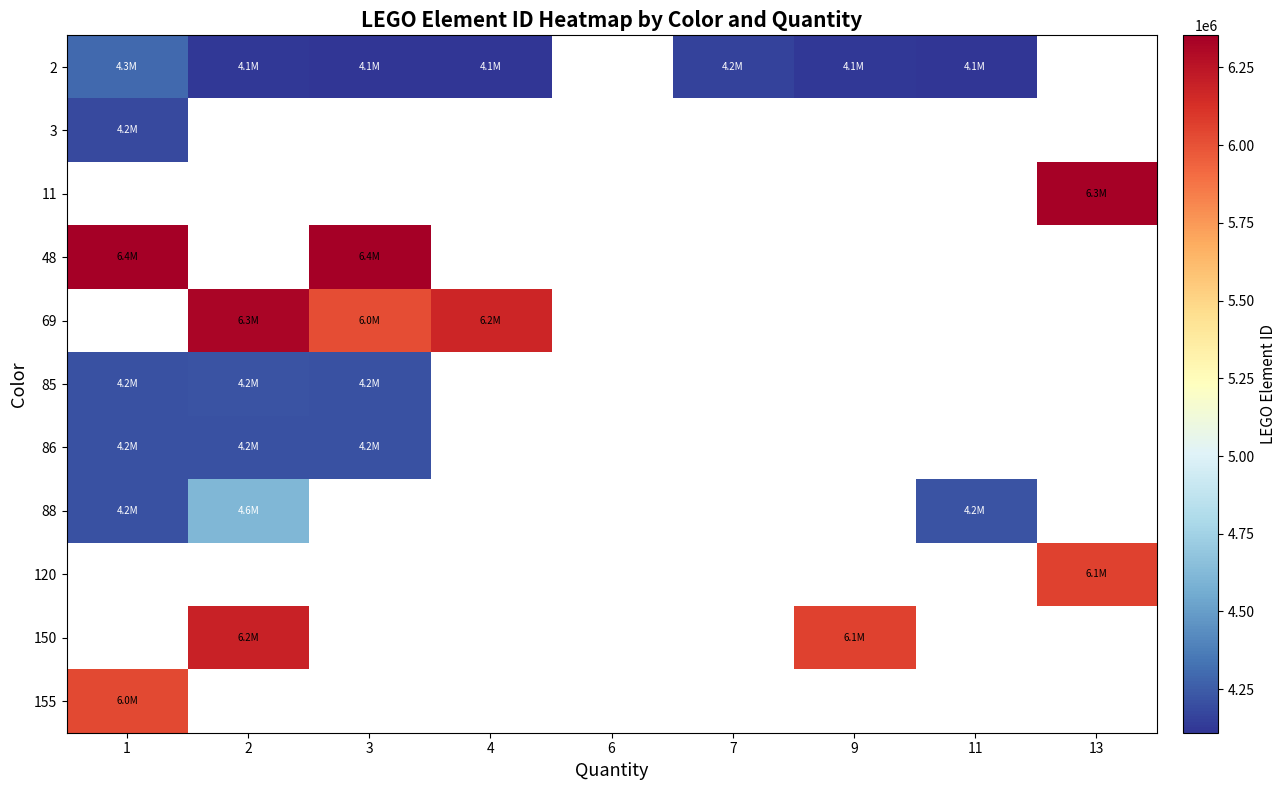

What is the minimum value shown in the chart?

4109995.0